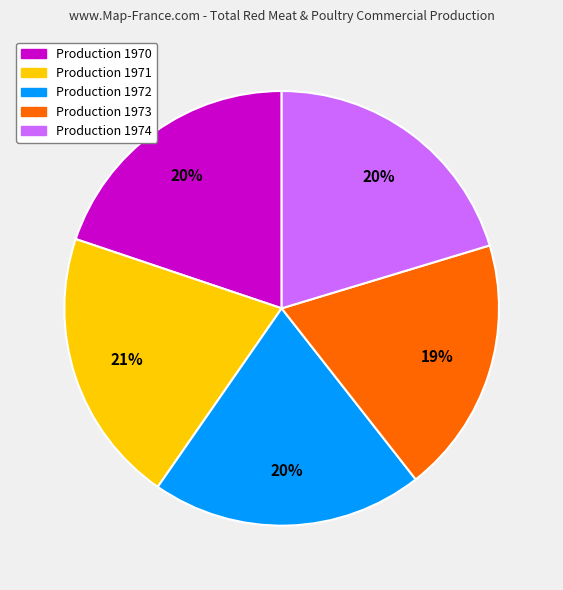

Is there a majority slice in this chart?

No